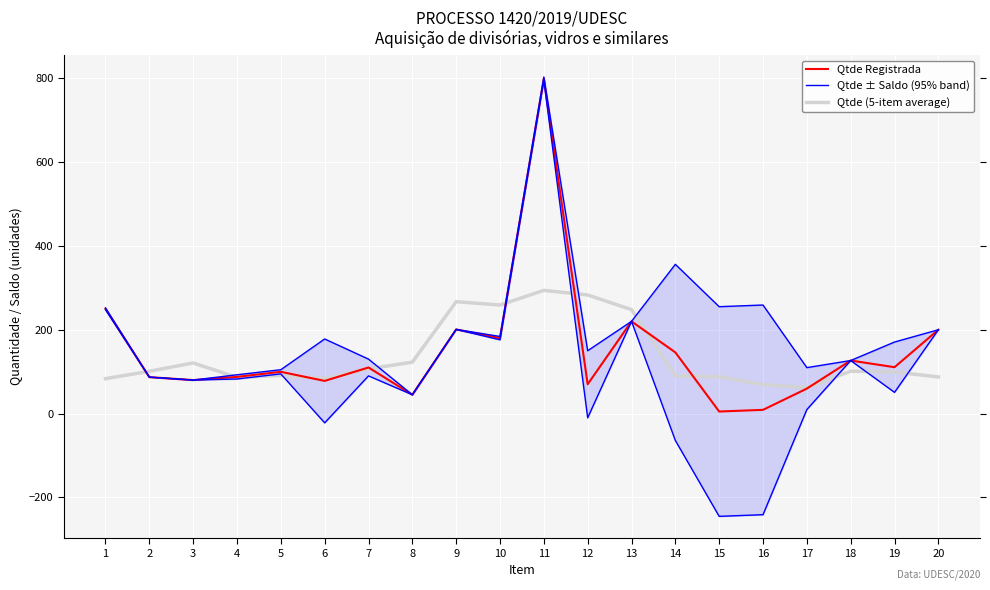

What is the sum of the Qtde (5-item average) values at 18 and 20?

188.7